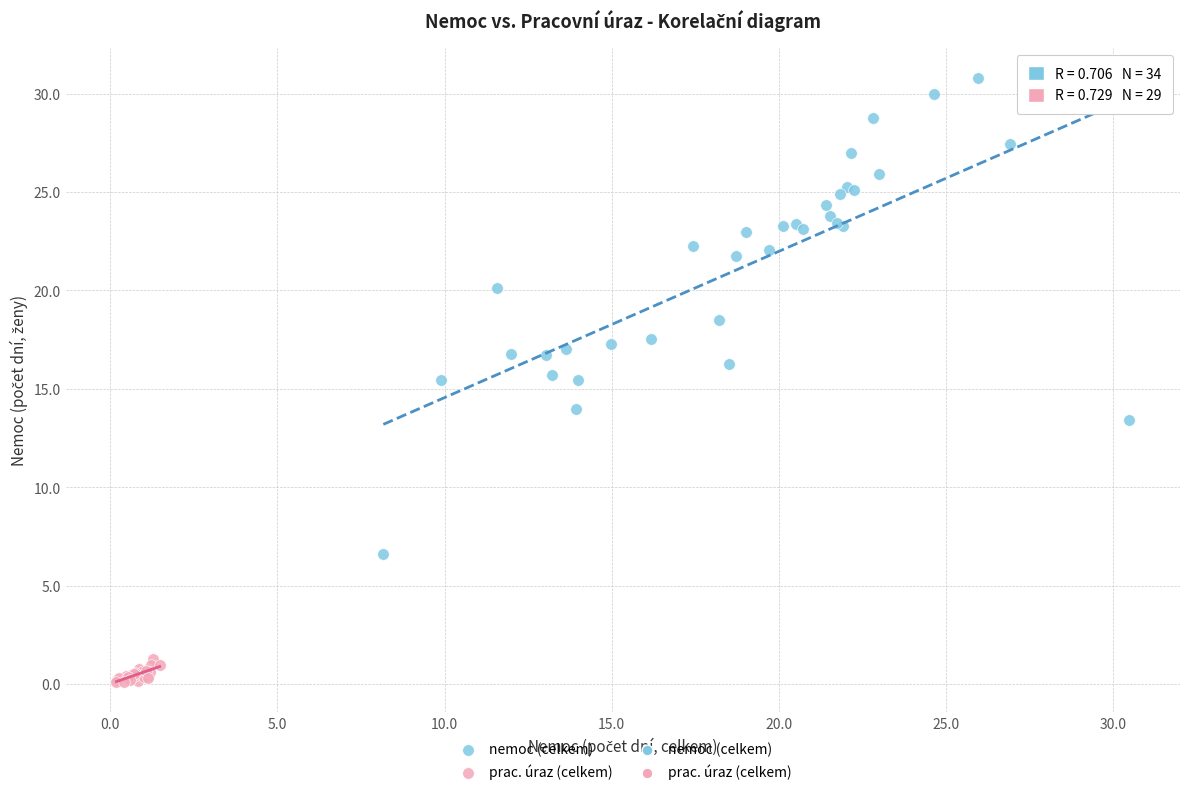

Which series reaches the minimum Y coordinate?

prac. úraz (celkem)